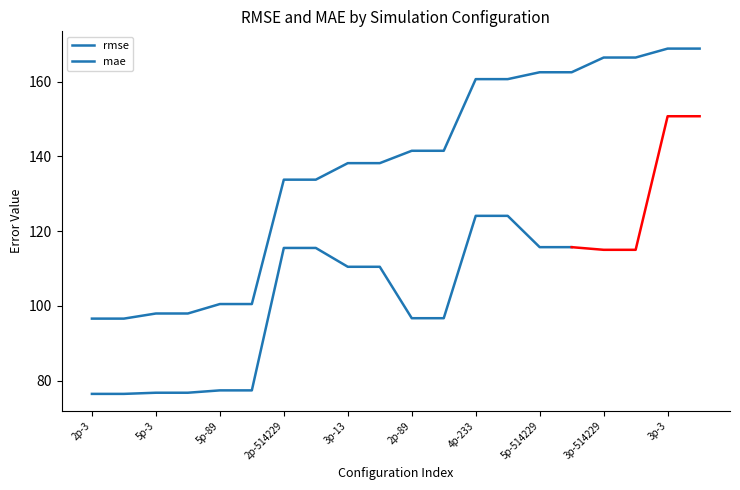

Approximately how many times larger is the value at 2p-3 compared to 4p-233?

0.6